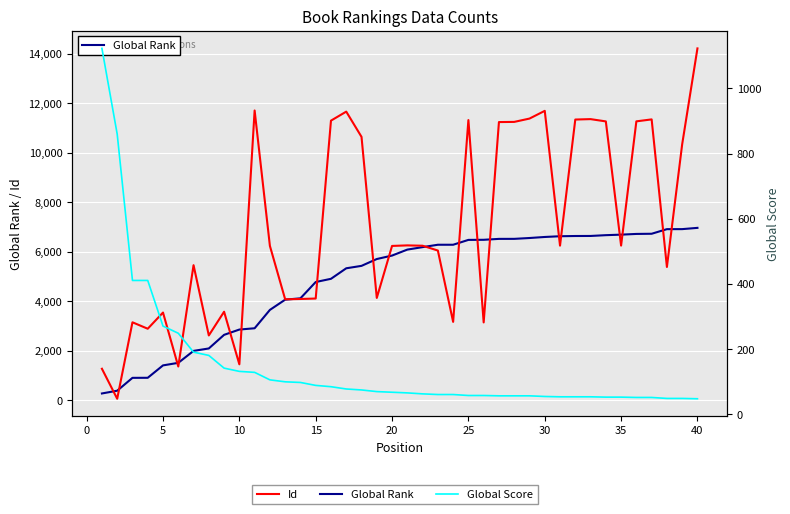

How many intersections are there between Global Rank and Id?

20